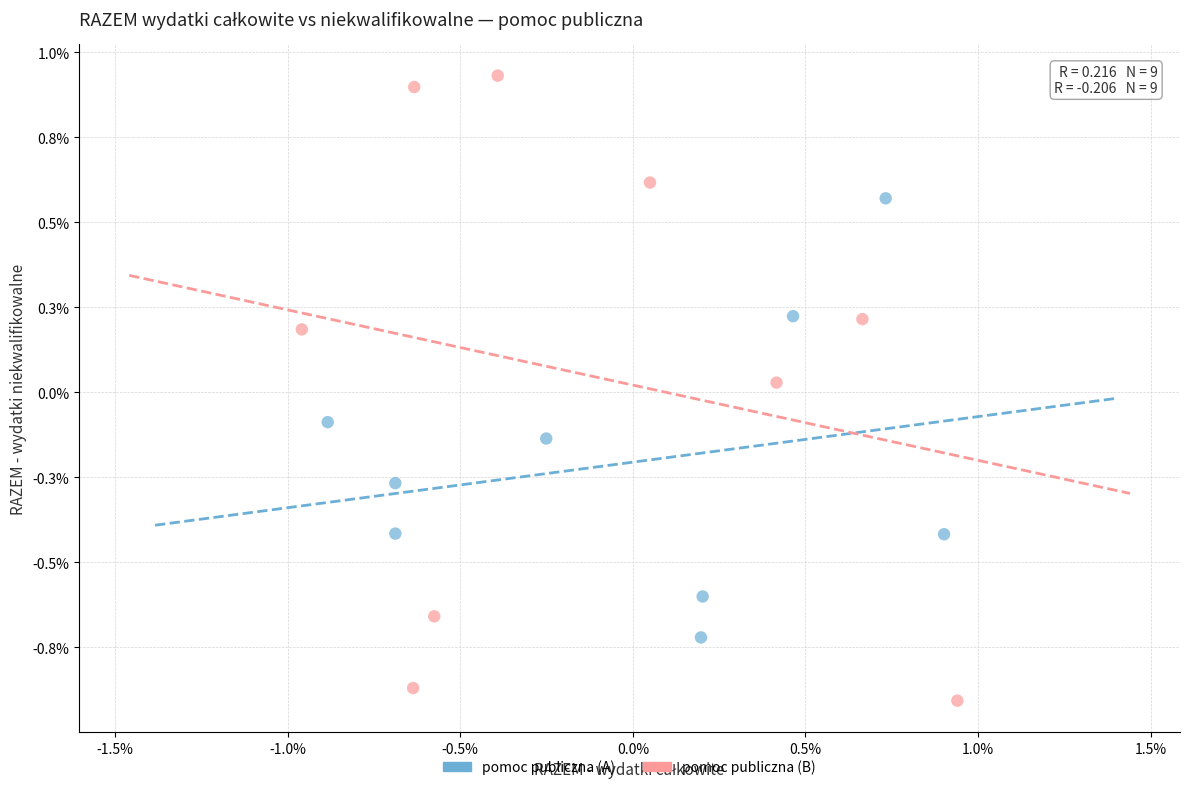

What are all the series names shown in the legend?

pomoc publiczna (A), pomoc publiczna (B)